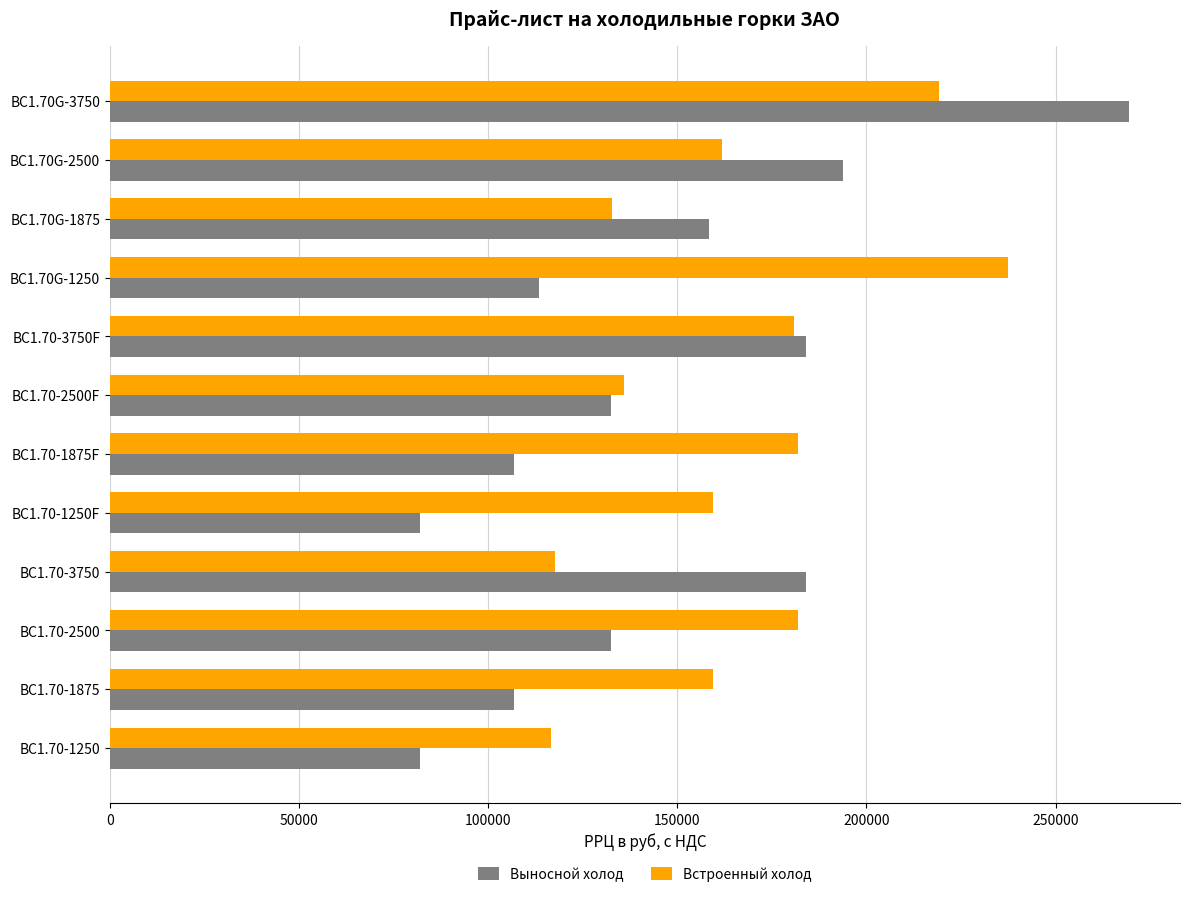

Where is Встроенный холод nearest to the value 177070?

ВС1.70-3750F